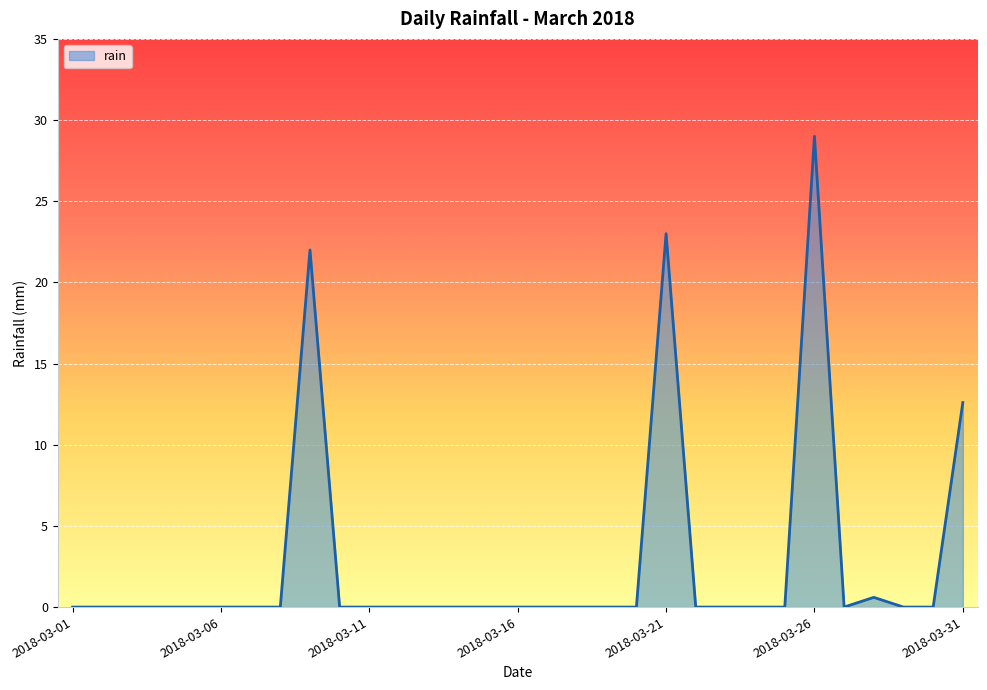

What is the difference between the second highest and second lowest values?

23.0